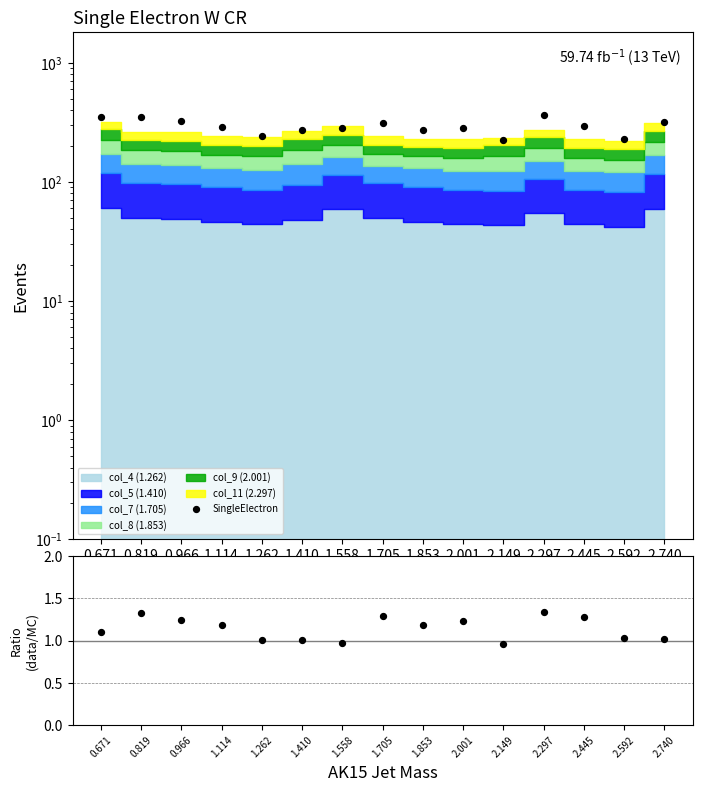

Which series reaches the maximum Y coordinate?

SingleElectron